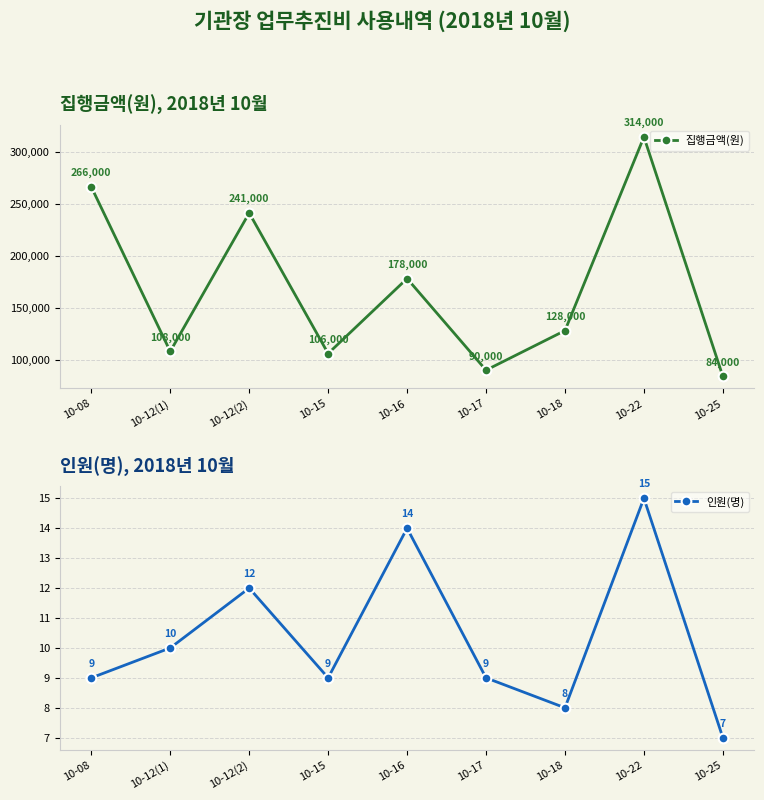

At which label is 집행금액(원) closest to 199000?

10-16